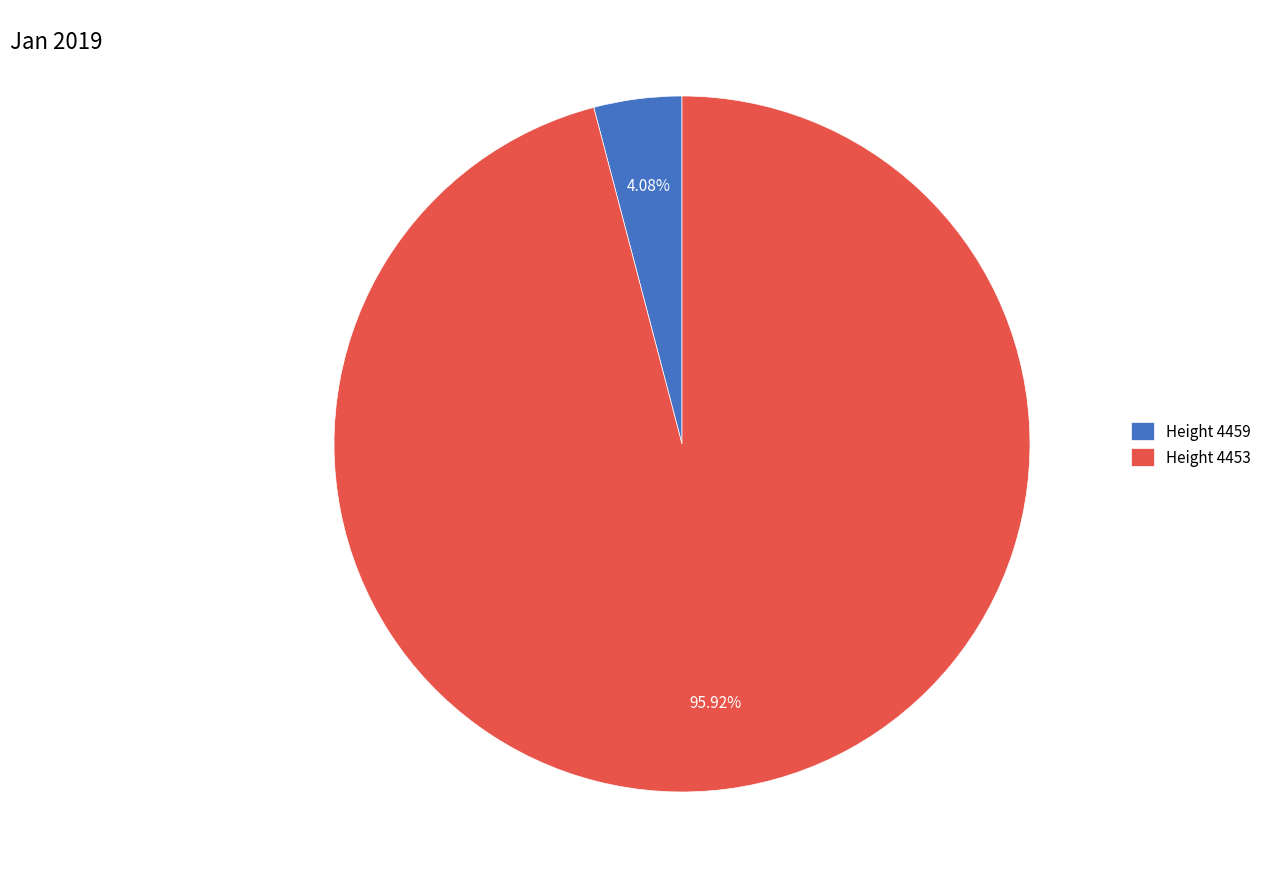

Do Height 4453 and Height 4459 together represent more than half of the pie?

Yes